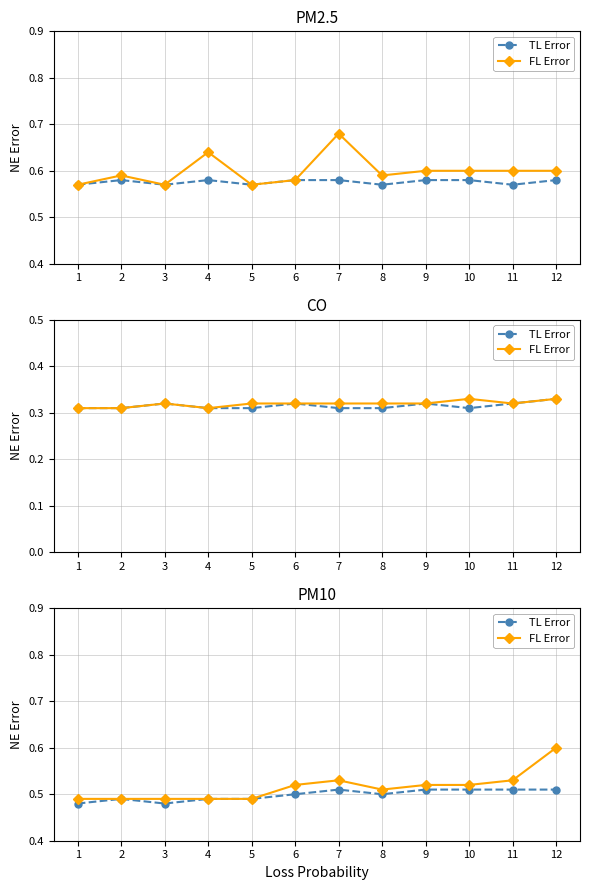

What is the average value of the FL Error series?

0.5